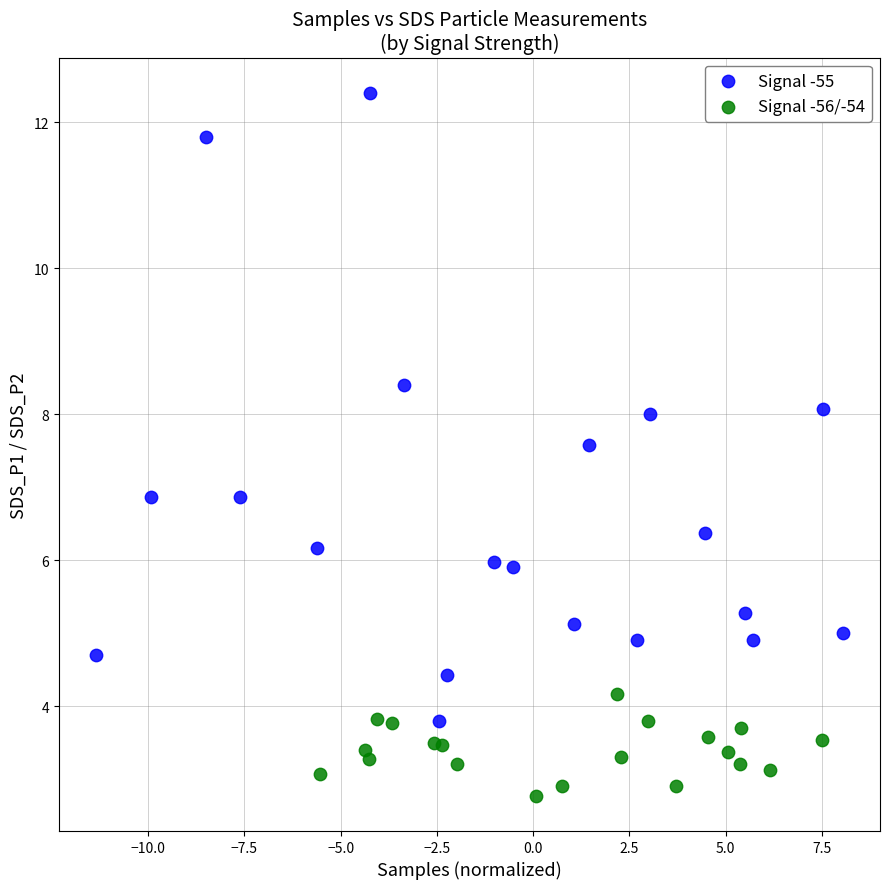

Which series contains the lowest Y value?

Signal -56/-54